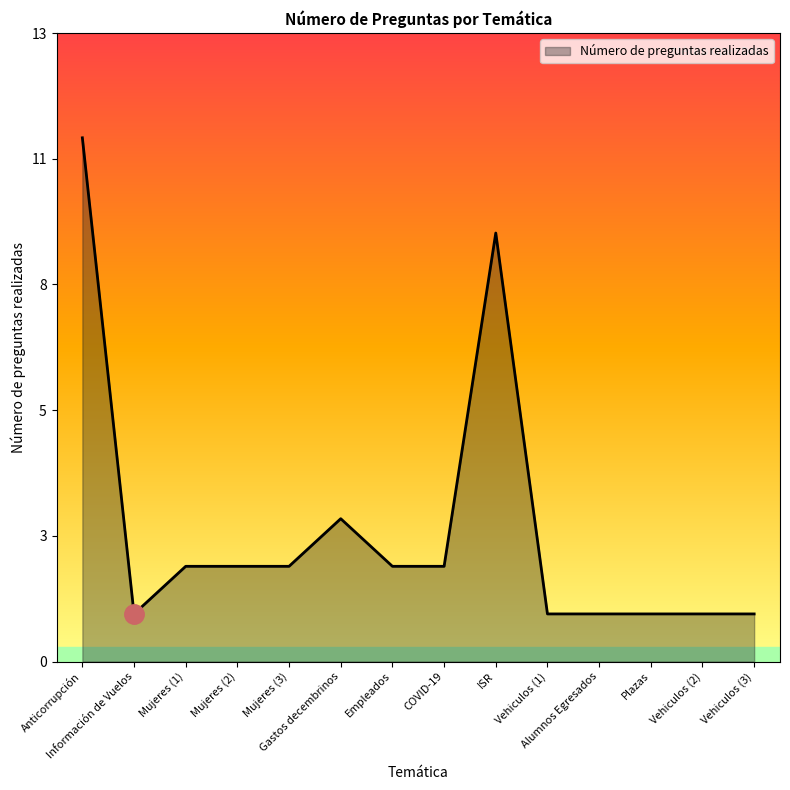

True or false: the data has more than 1 interior local peaks.

True